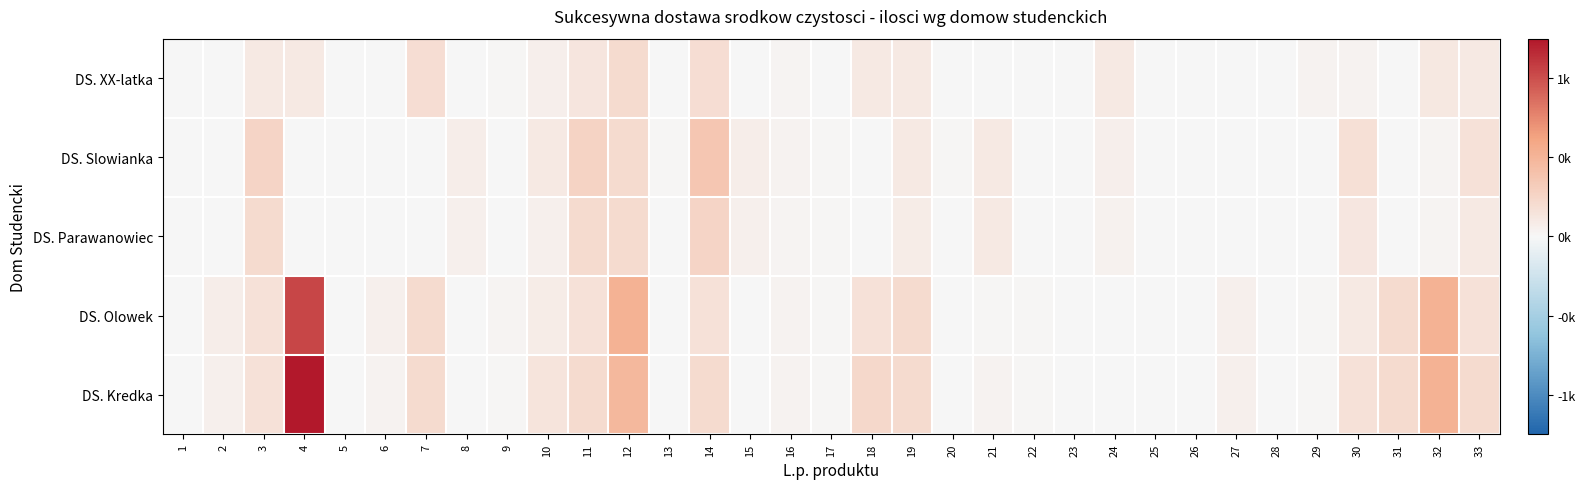

Count the number of data series in this chart.

5